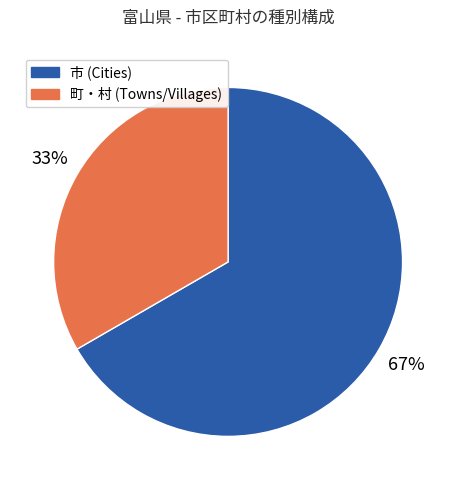

Which has a higher value, 市 (Cities) or 町・村 (Towns/Villages)?

市 (Cities)